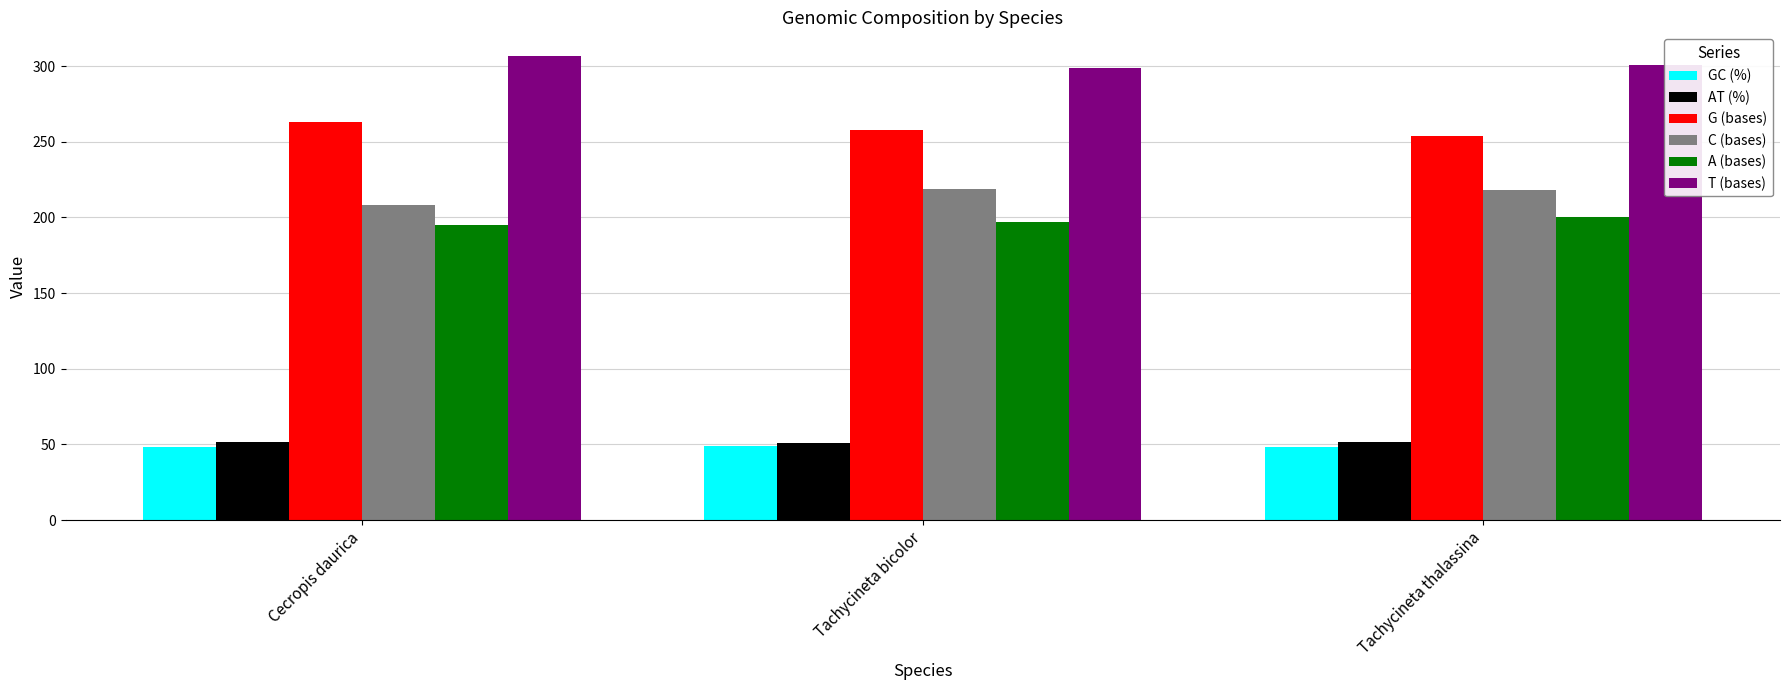

What is the minimum value for AT (%)?

51.0